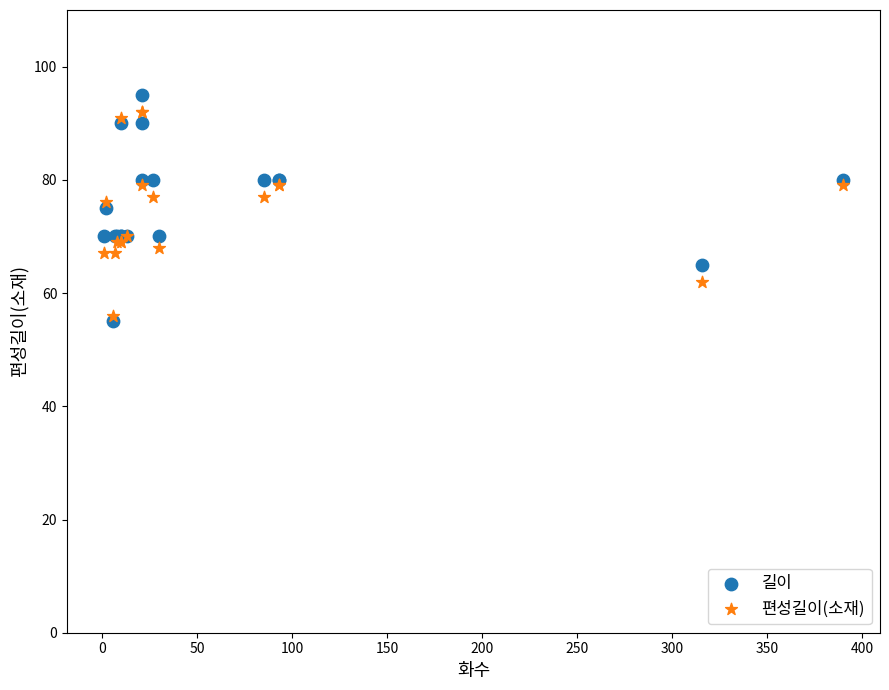

Which series has the widest spread of Y values?

길이